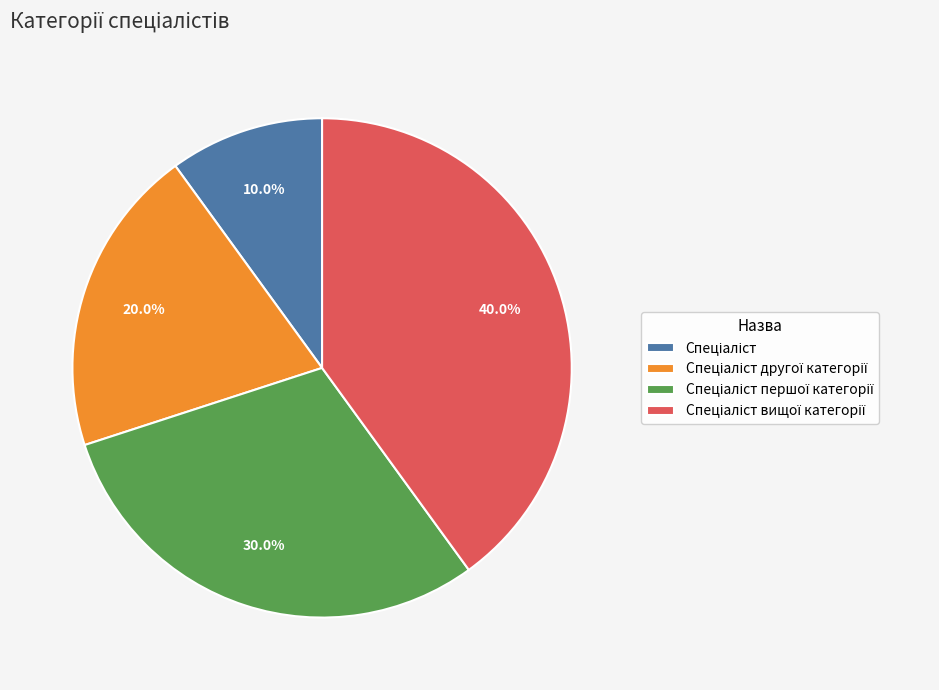

Is there a majority slice in this chart?

No